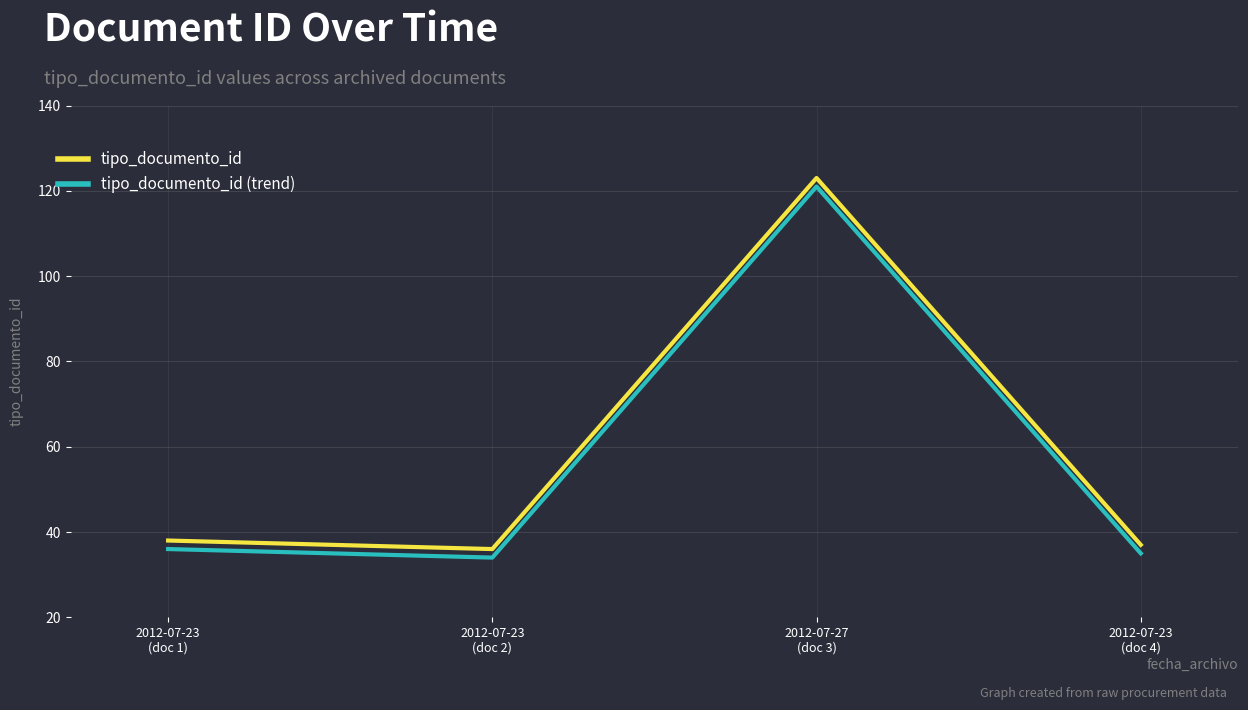

In tipo_documento_id, how many points are higher than both neighbors (excluding endpoints)?

1